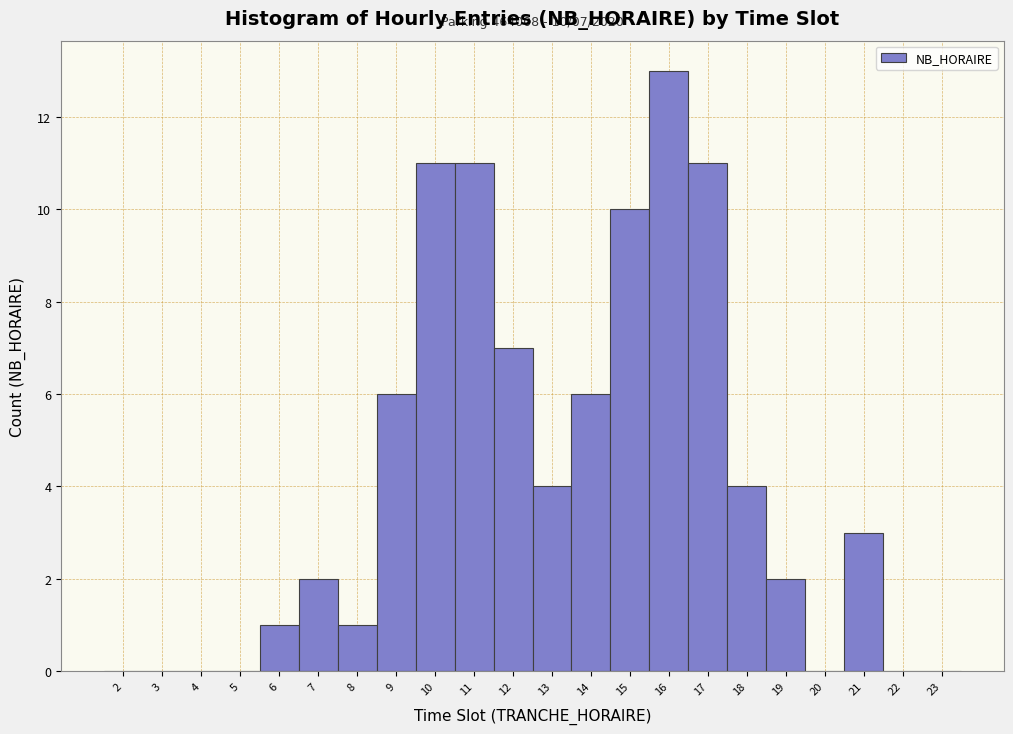

Which range on the x-axis has the tallest bar?

15.5 to 16.5